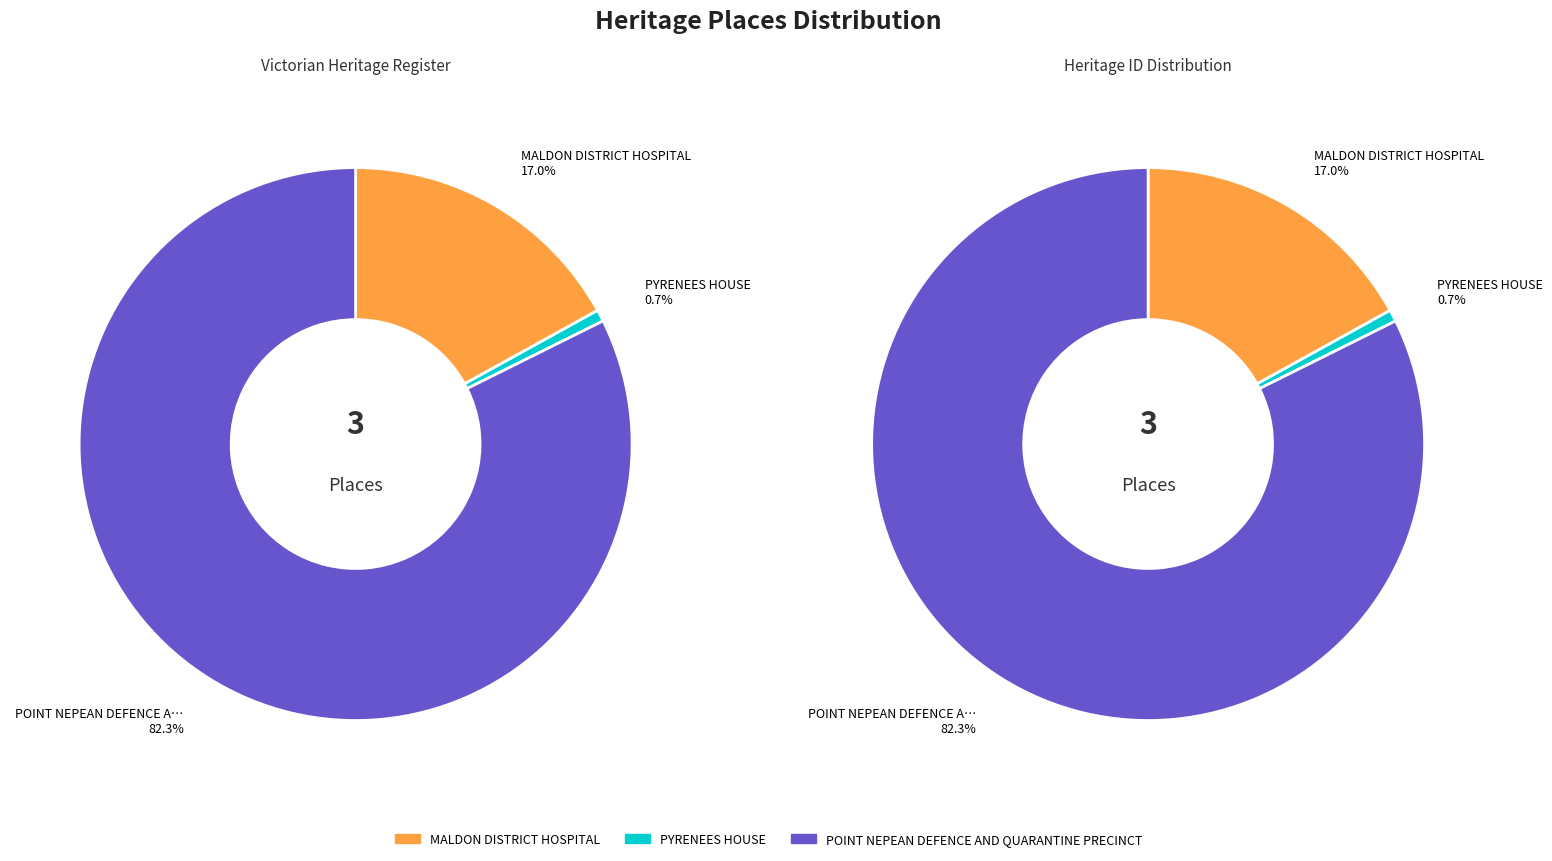

How many segments does this pie chart have?

3